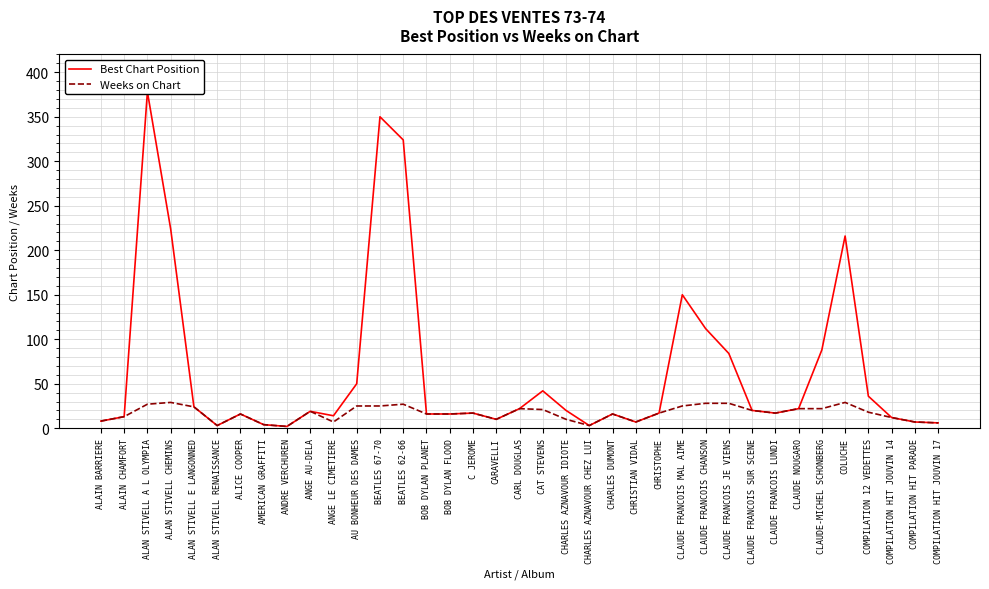

At how many categories does at least one series exceed 260?

3